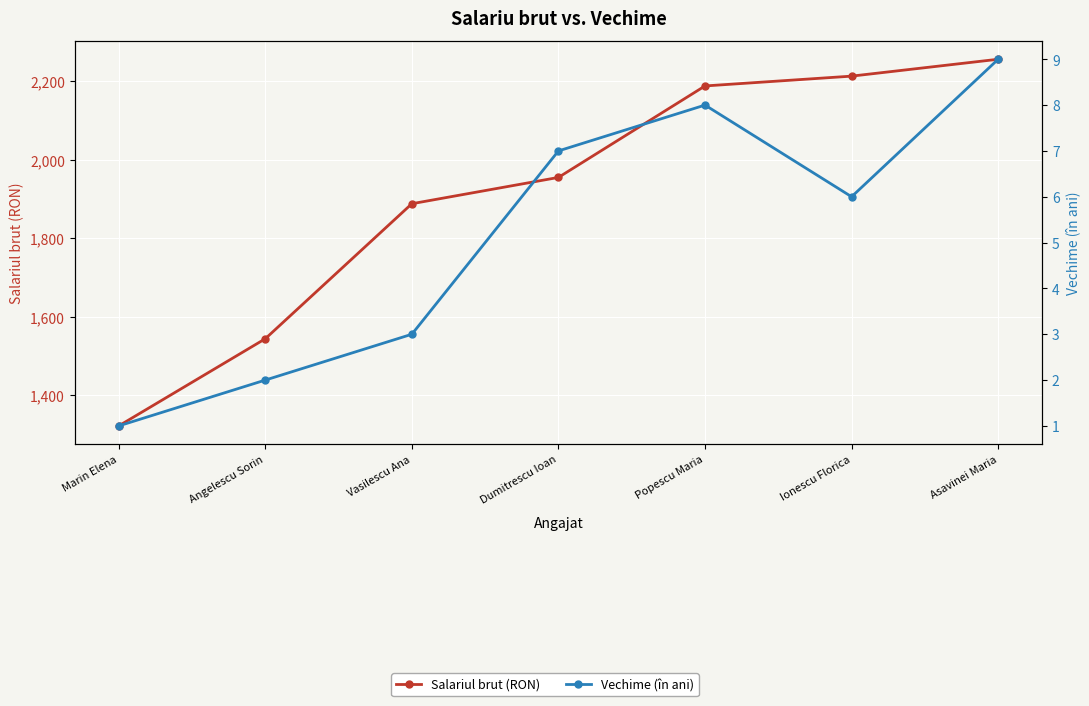

Between Marin Elena and Asavinei Maria, which is larger?

Asavinei Maria